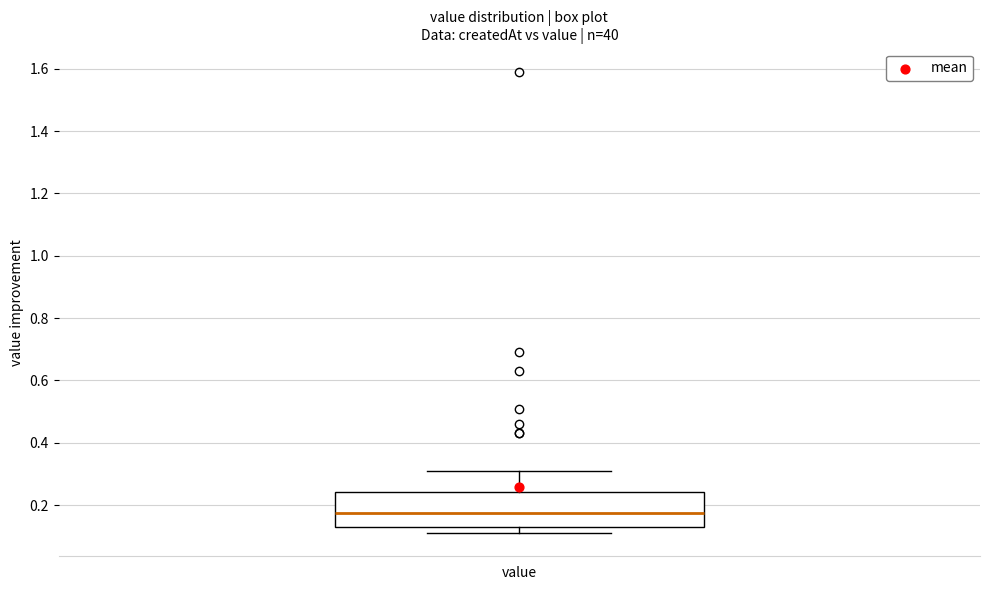

Transcribe this box plot: give where the median line is, the range the box spans, and where the two whiskers end, as read against the y-axis. The values are not printed on the chart, so give them approximately, as read against the axis.

median 0.18, box 0.14 to 0.24, whiskers 0.12 to 0.32